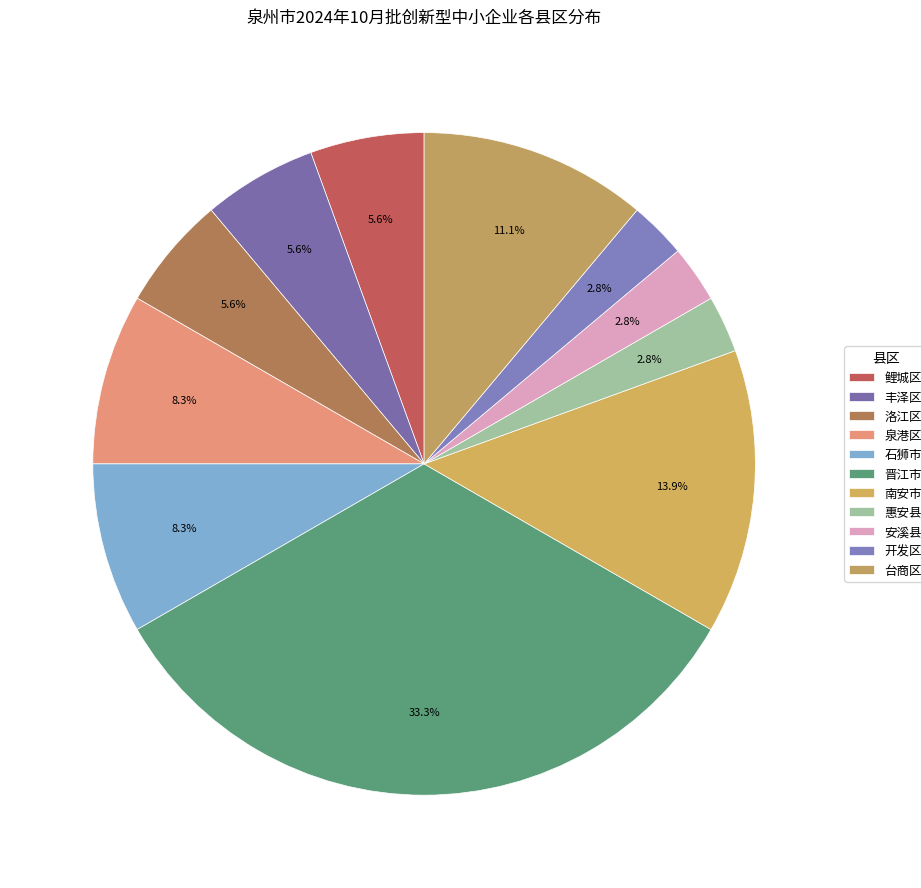

Approximately how many times larger is the value at 洛江区 compared to 晋江市?

0.2